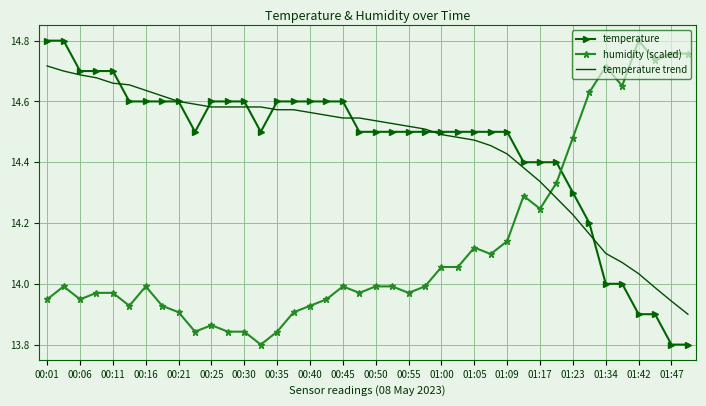

True or false: temperature and humidity (scaled) cross at least once.

True